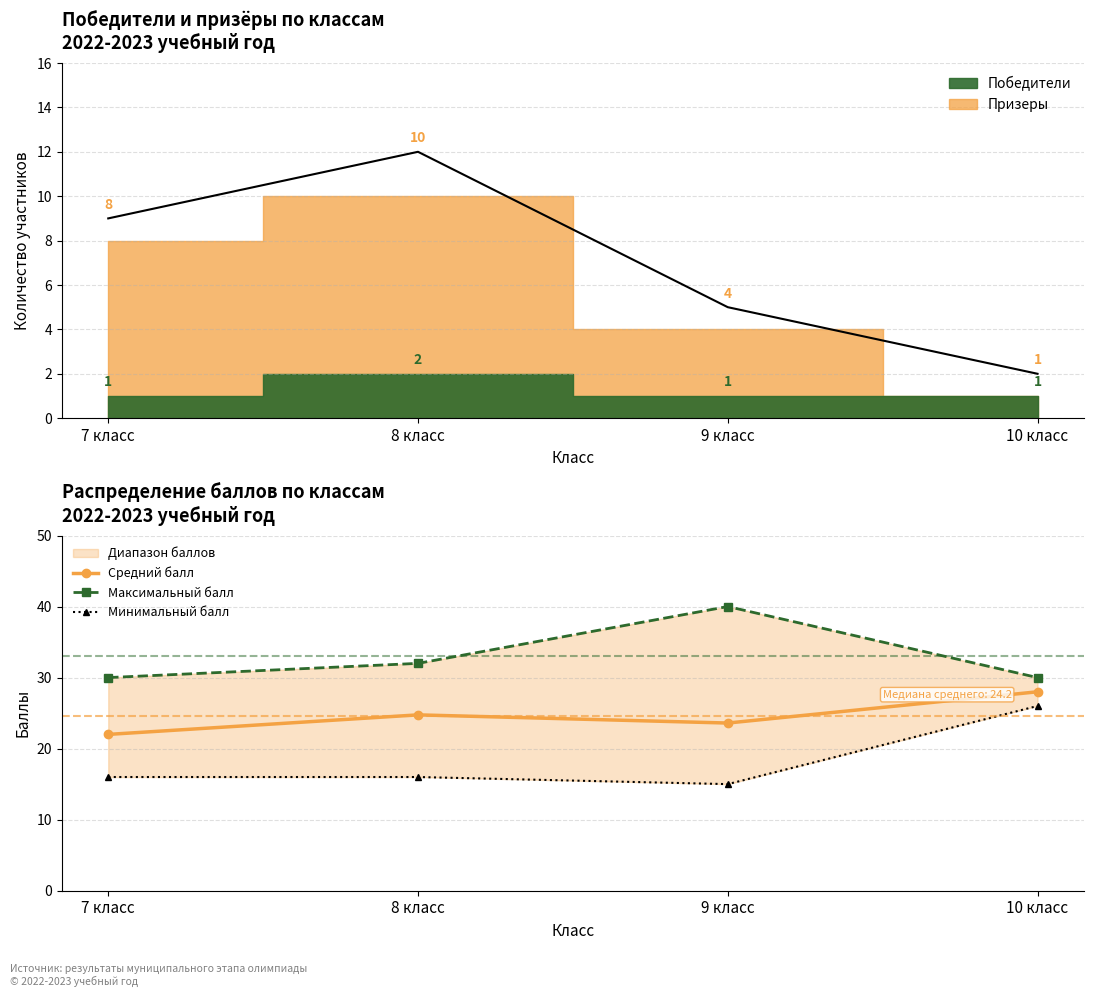

Is it true that Средний балл equals 23.6 at 9 класс?

True